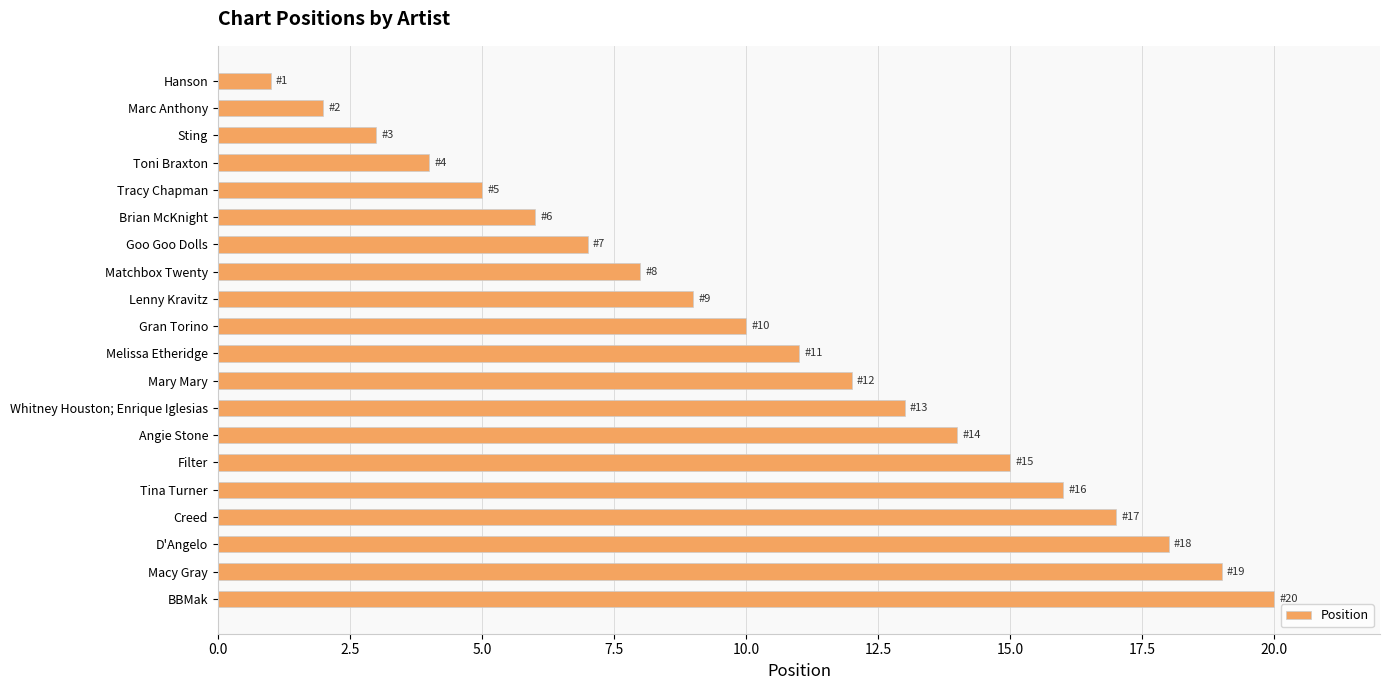

How many series are shown in this chart?

1